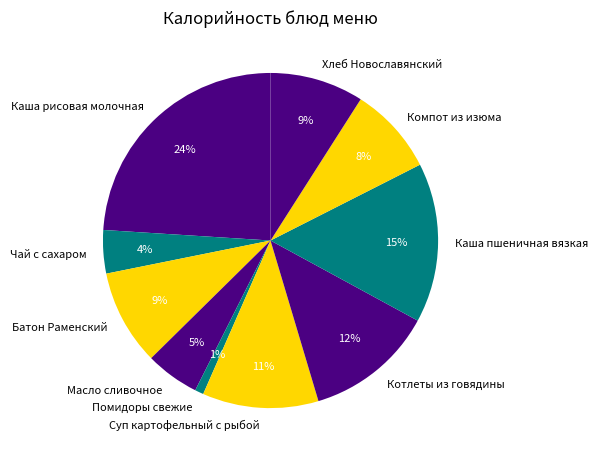

The Котлеты из говядины slice represents 12% of the pie. True or false?

True